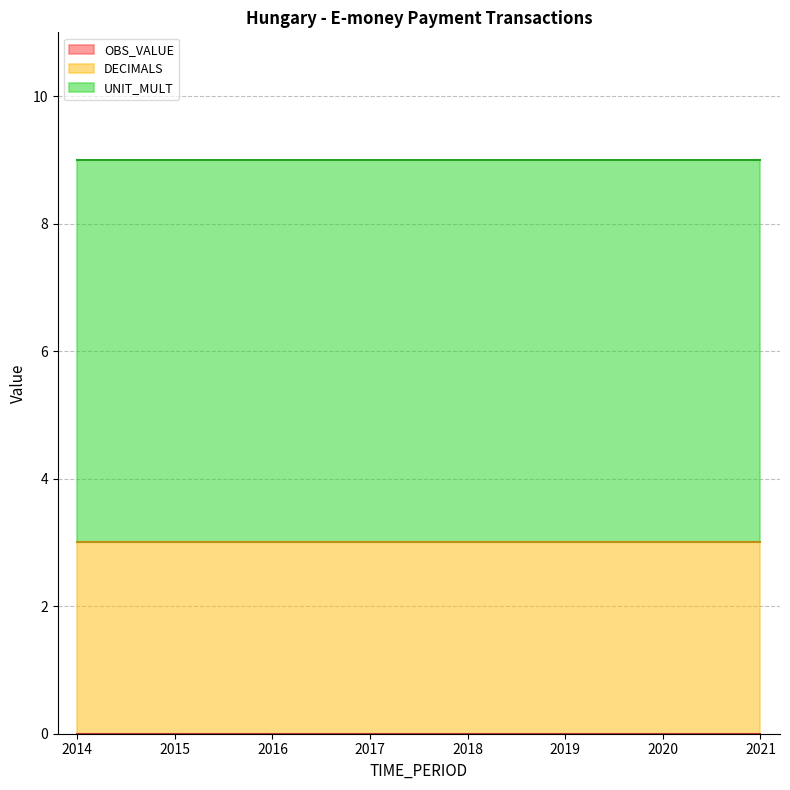

True or false: OBS_VALUE and DECIMALS intersect in this chart.

False